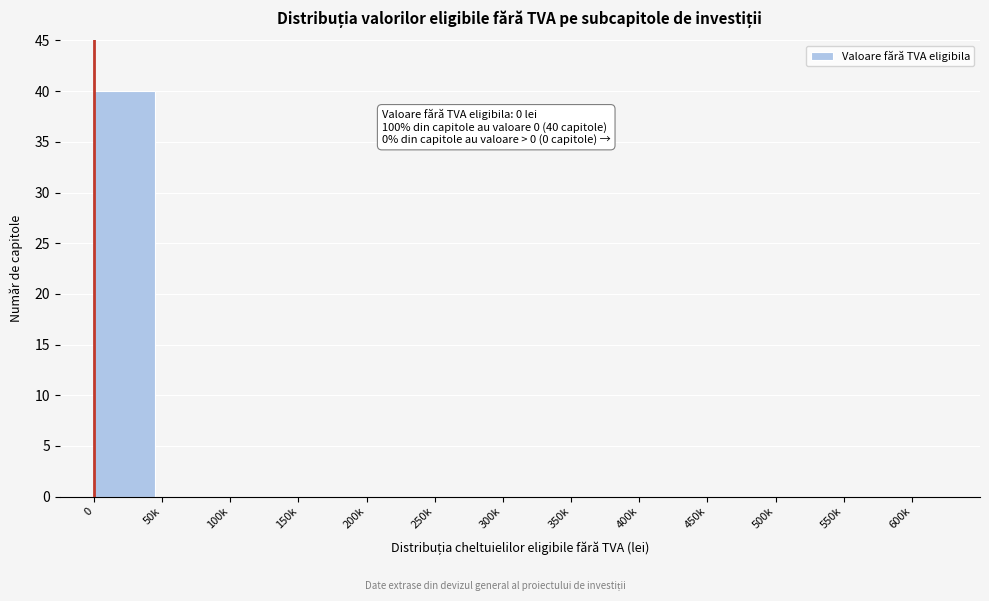

Reading left to right, transcribe all the data shown in this chart.

0=40	50k=0	100k=0	150k=0	200k=0	250k=0	300k=0	350k=0	400k=0	450k=0	500k=0	550k=0	600k=0